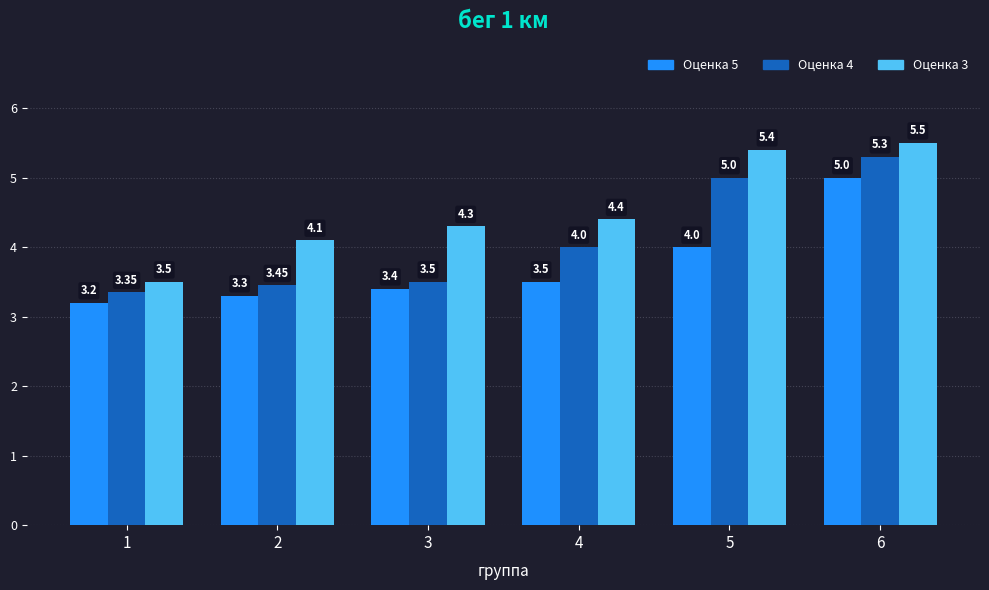

What is the spread (max minus min) of values at 1?

0.3